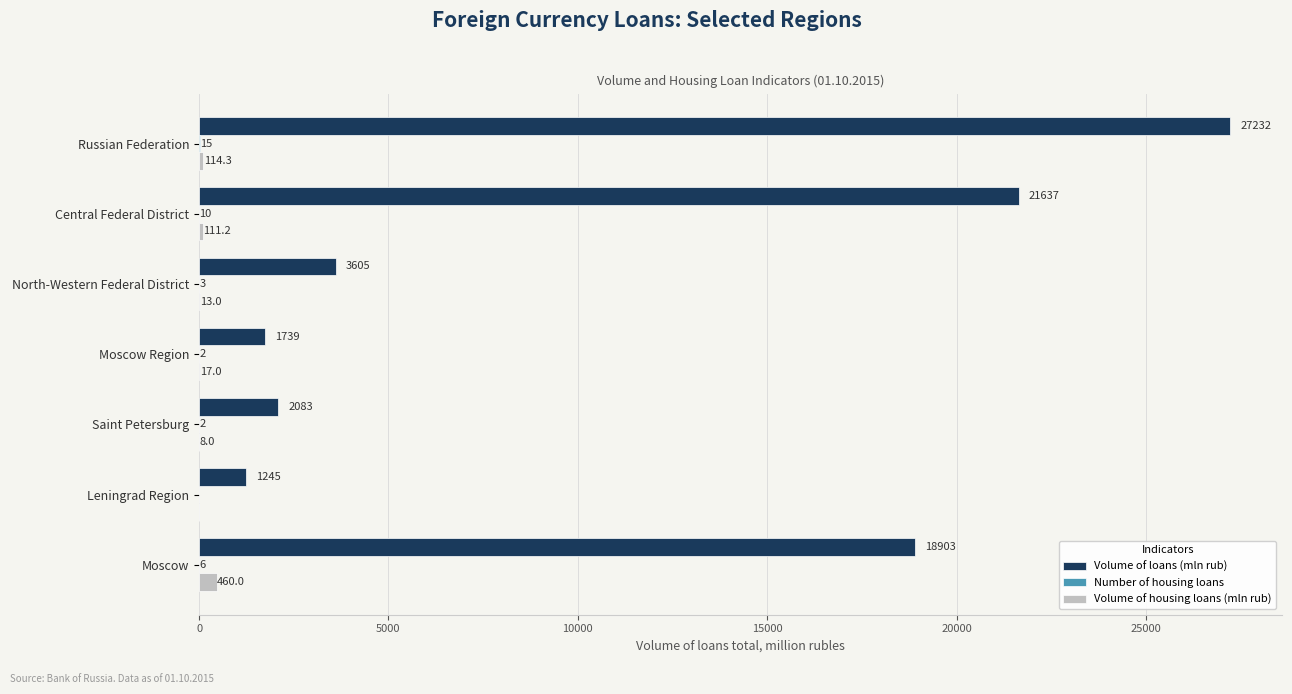

Which series has the widest spread of values?

Volume of loans (mln rub)